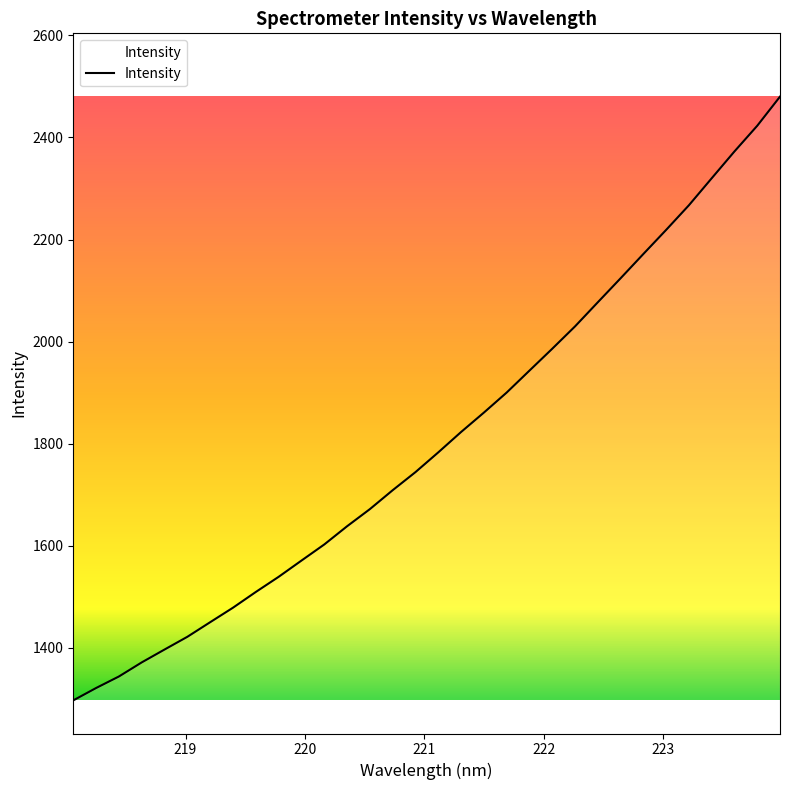

What is the difference between the maximum and minimum values?

1182.4